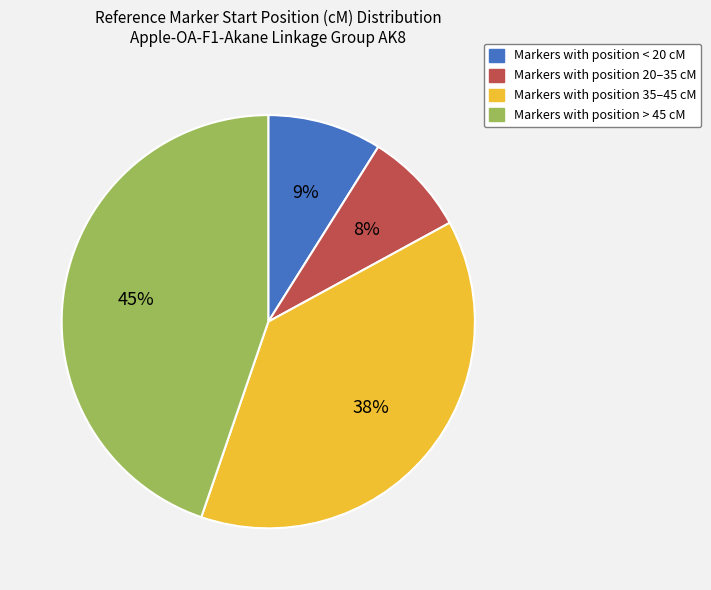

Rank the categories by value from highest to lowest.

Markers with position > 45 cM, Markers with position 35–45 cM, Markers with position < 20 cM, Markers with position 20–35 cM